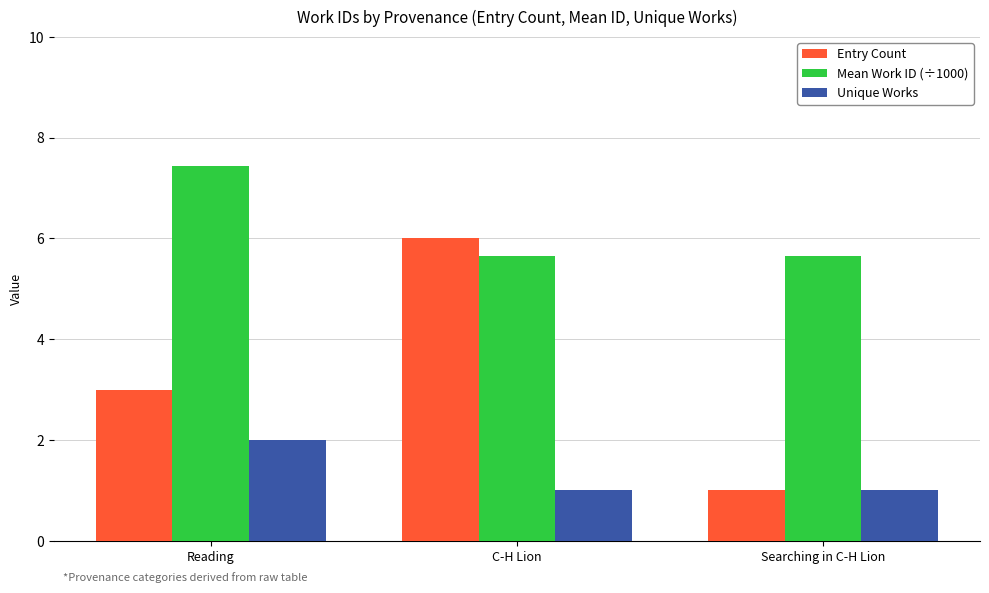

Rank the series by their maximum value, from lowest to highest.

Unique Works, Entry Count, Mean Work ID (÷1000)